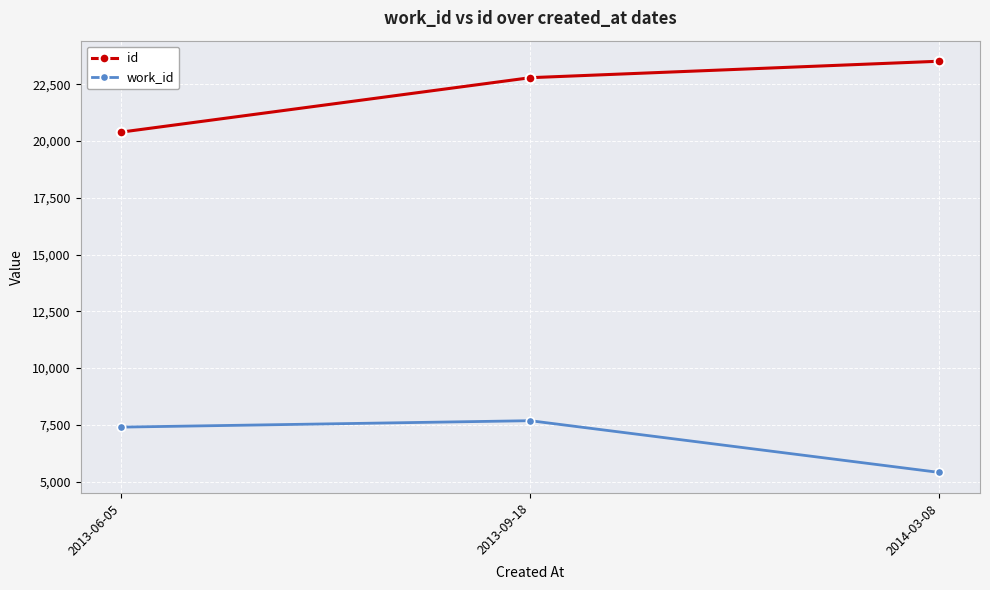

At which category does the chart reach its peak across all series?

2014-03-08